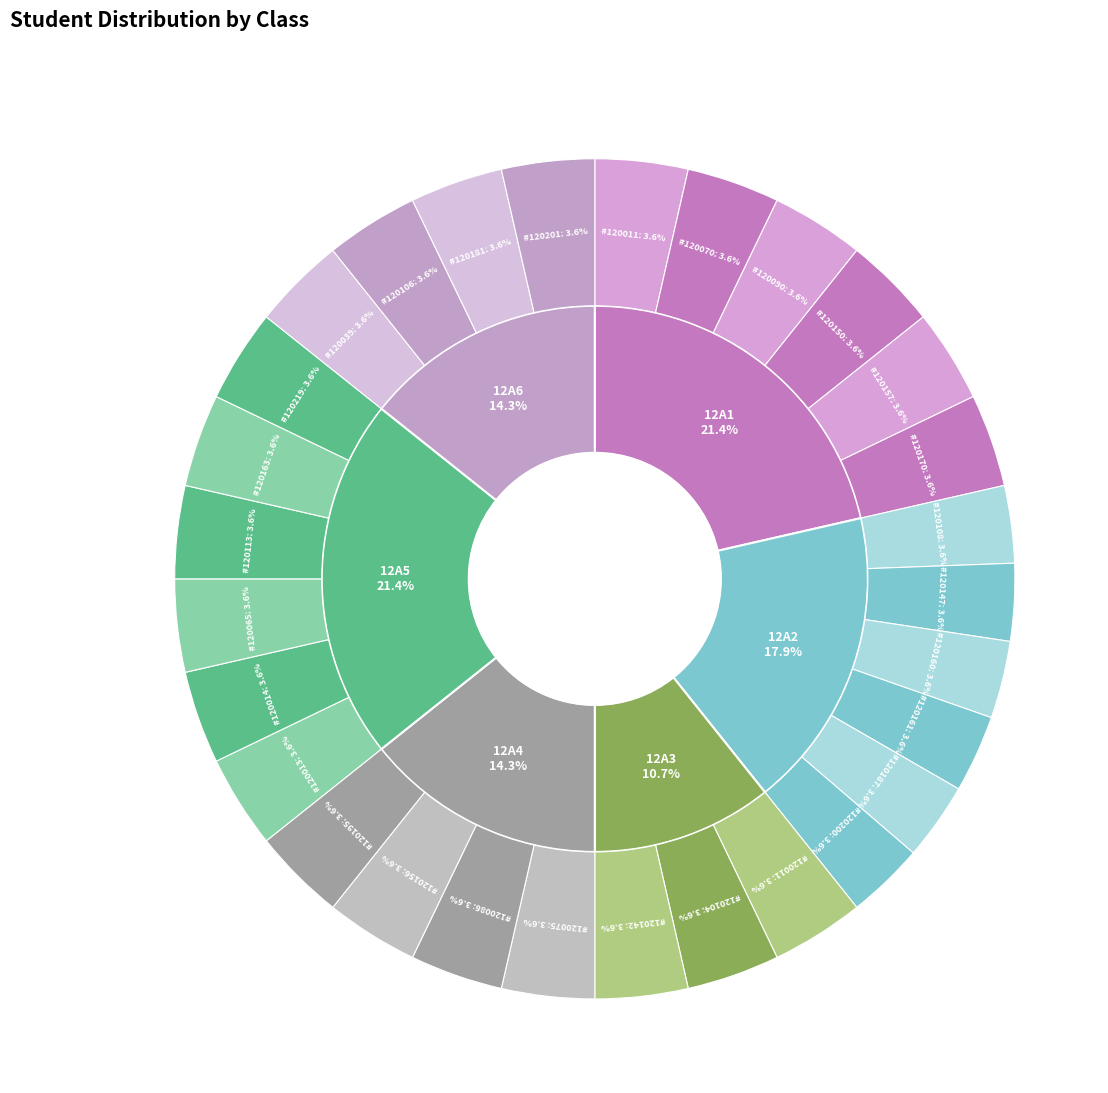

Which slice is the smallest?

12A3